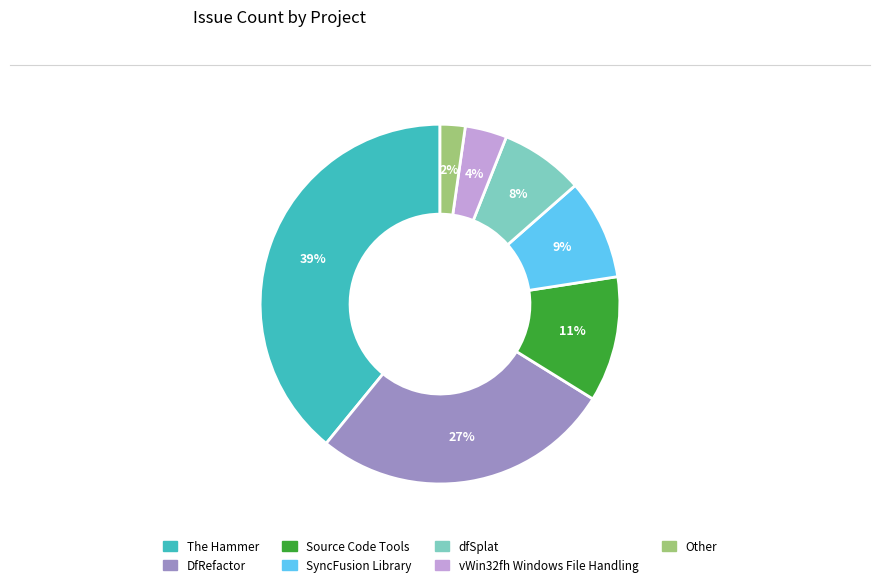

To the nearest percent, what percentage of the pie is Other?

2%